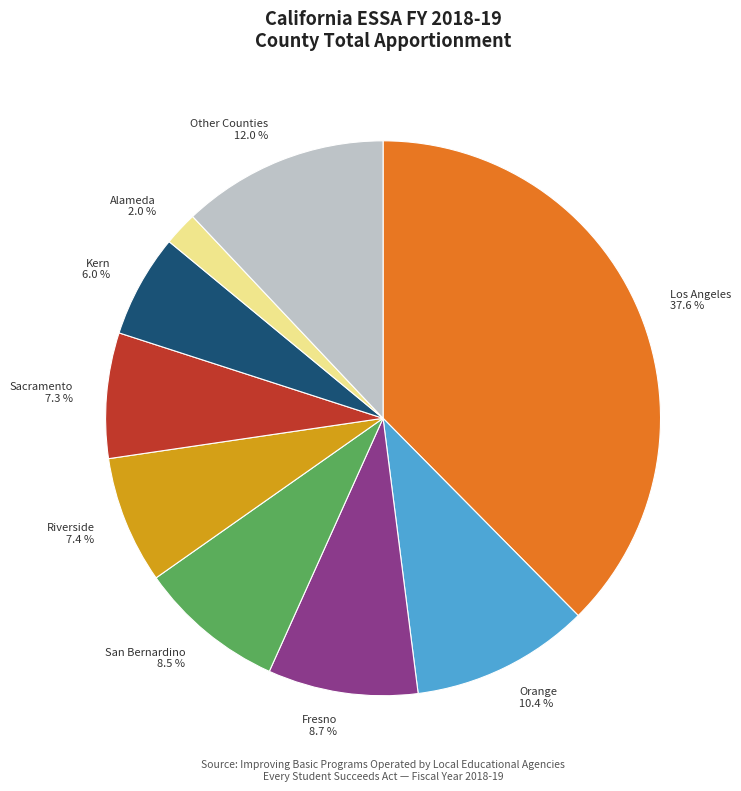

Which slice is the largest?

Los Angeles 37.6 %